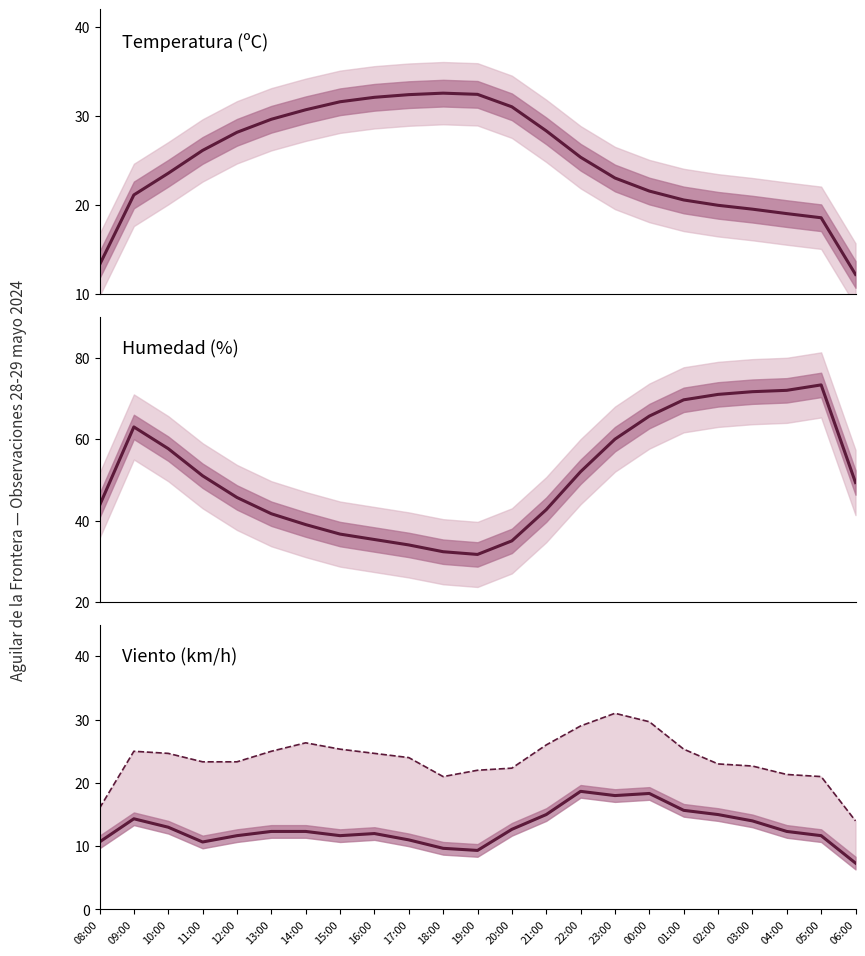

What is the minimum value shown in the chart?

7.3